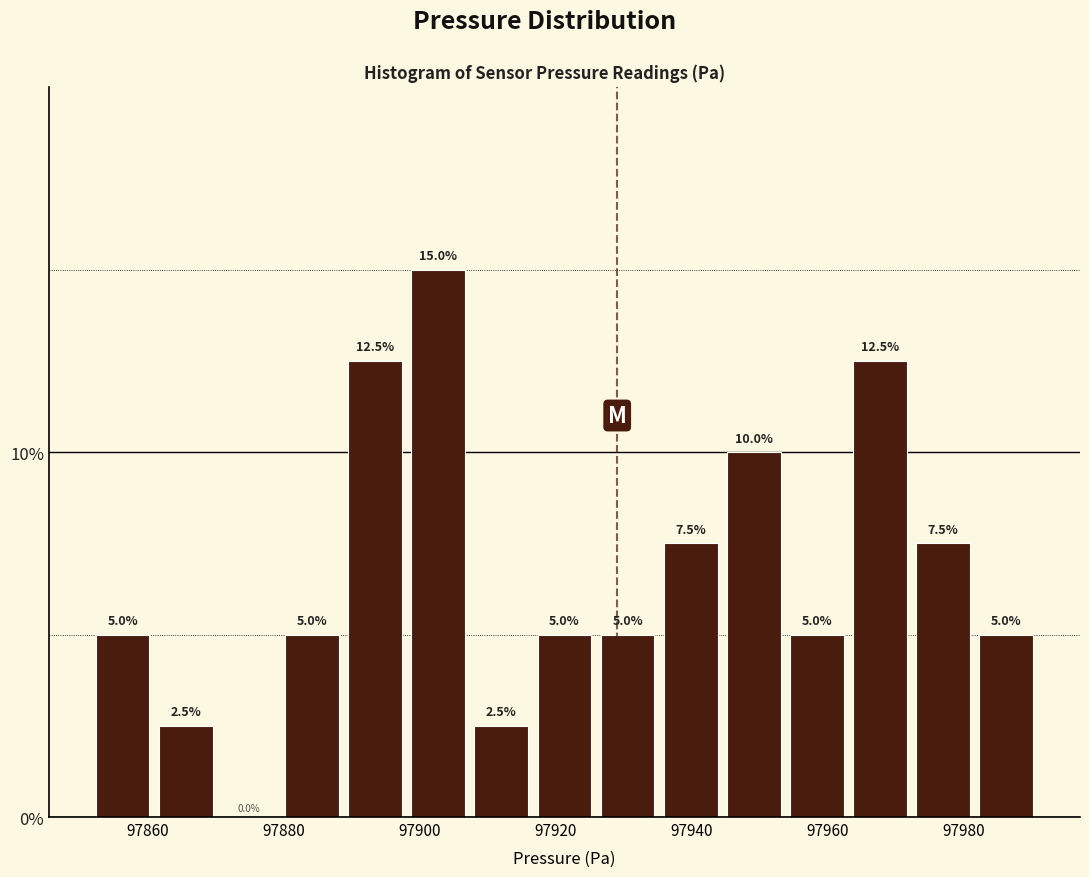

What is the height of the bar covering 97860 to 97870 on the x-axis? The bar edges are not printed on the chart, so give them approximately, as read against the axis.

2.5